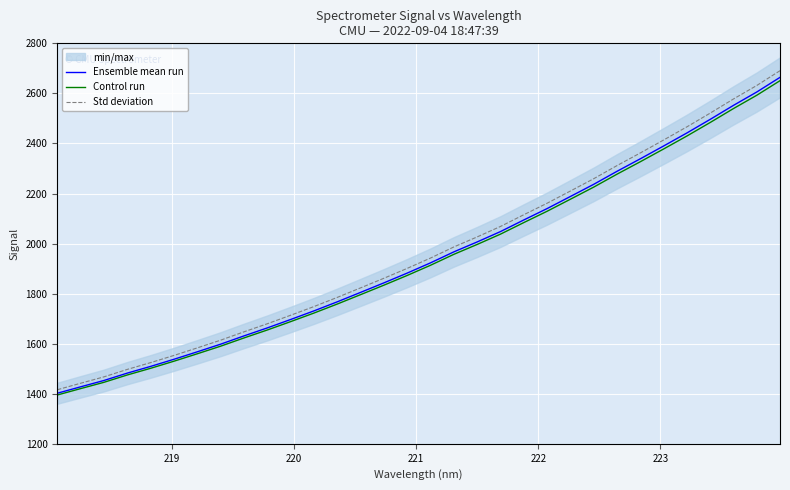

What is the highest value of the Std deviation series?

2690.7